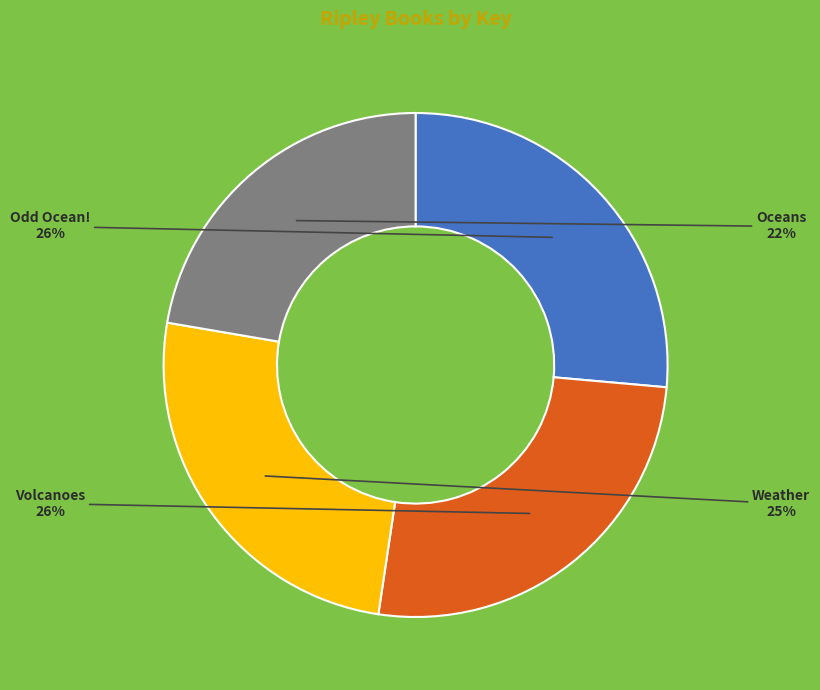

How many slices are in this pie chart?

4